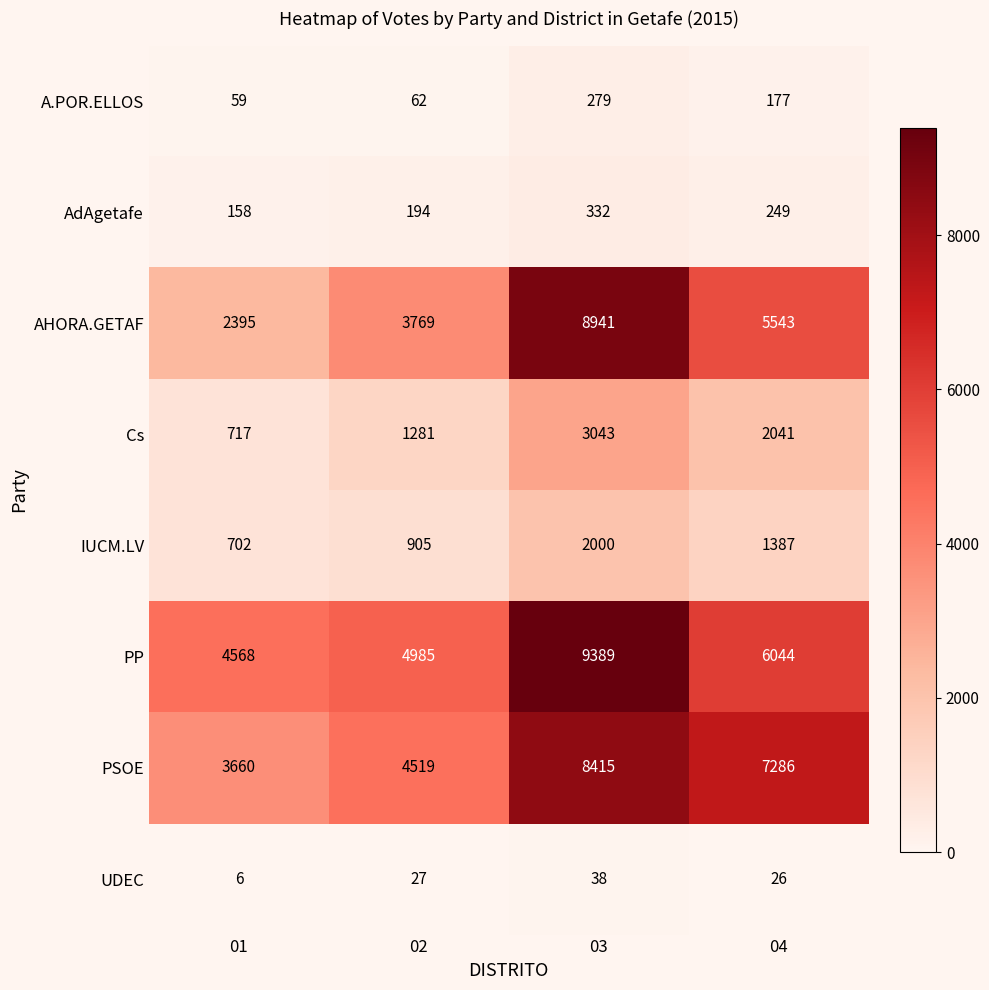

Is it true that PP equals 4985 at 02?

True